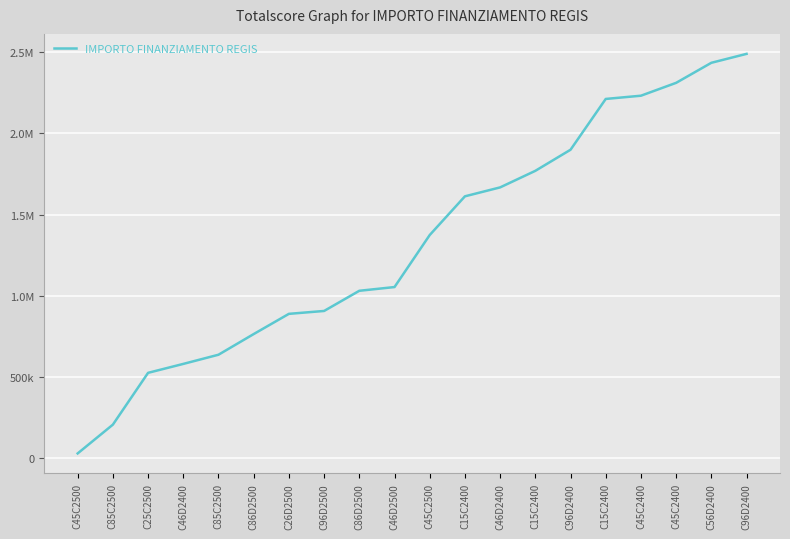

True or false: the data has more than 1 interior local peaks.

False